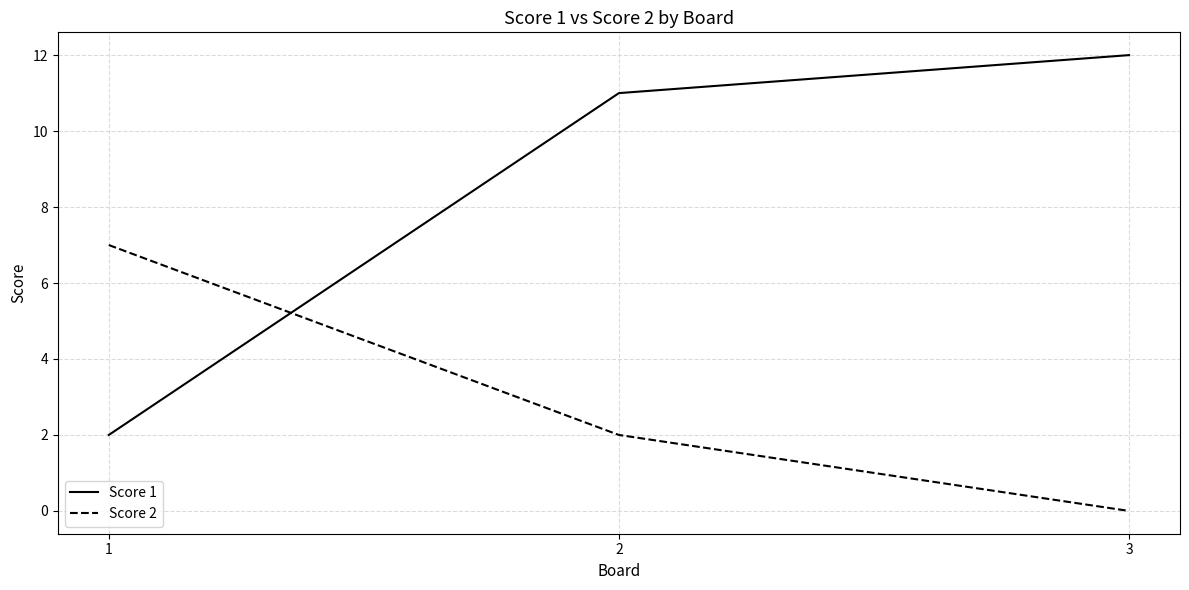

Between 2 and 3, which series saw the biggest shift?

Score 2